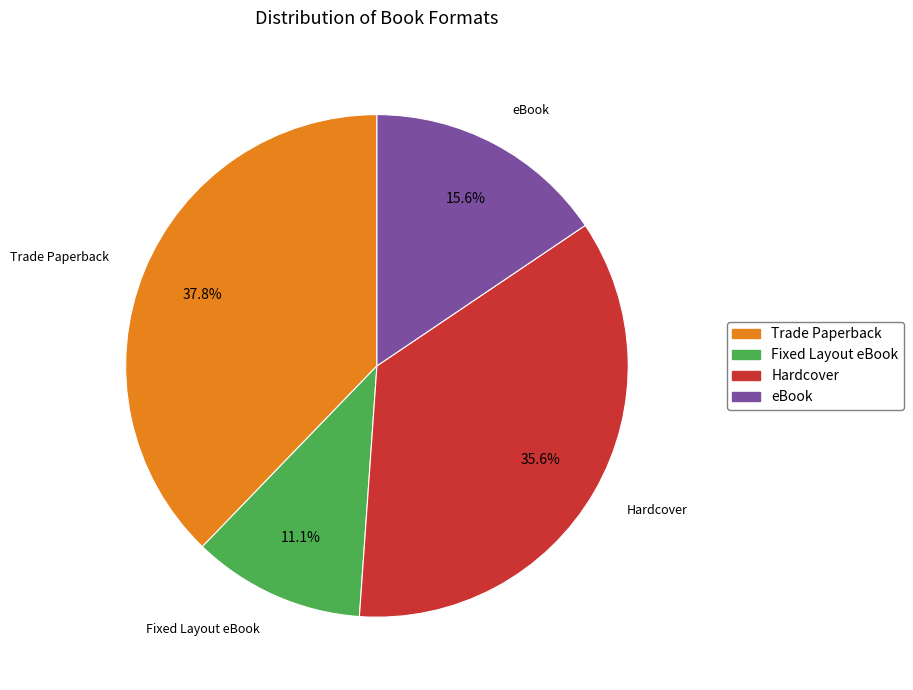

Rank the categories by value from highest to lowest.

Trade Paperback, Hardcover, eBook, Fixed Layout eBook